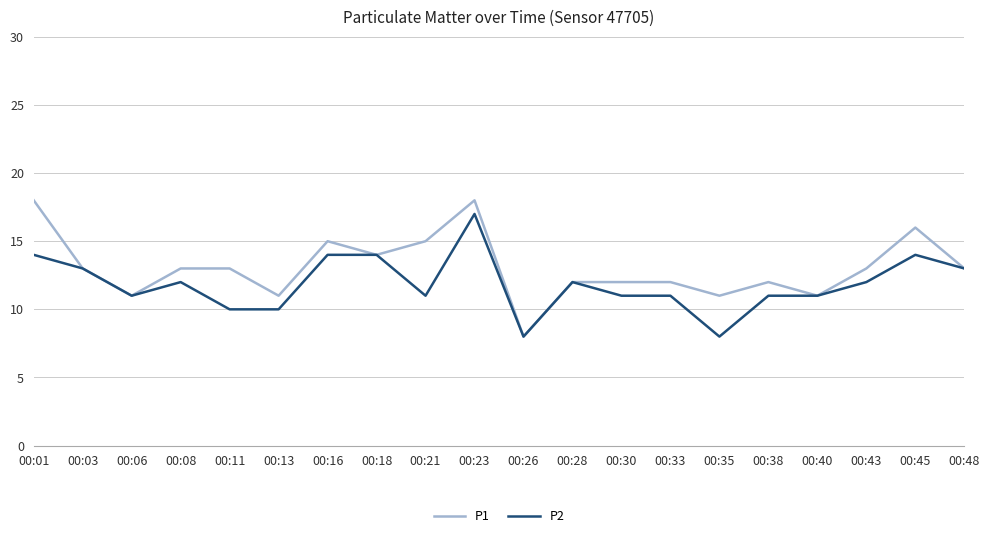

What is the total value across all series at 00:23?

35